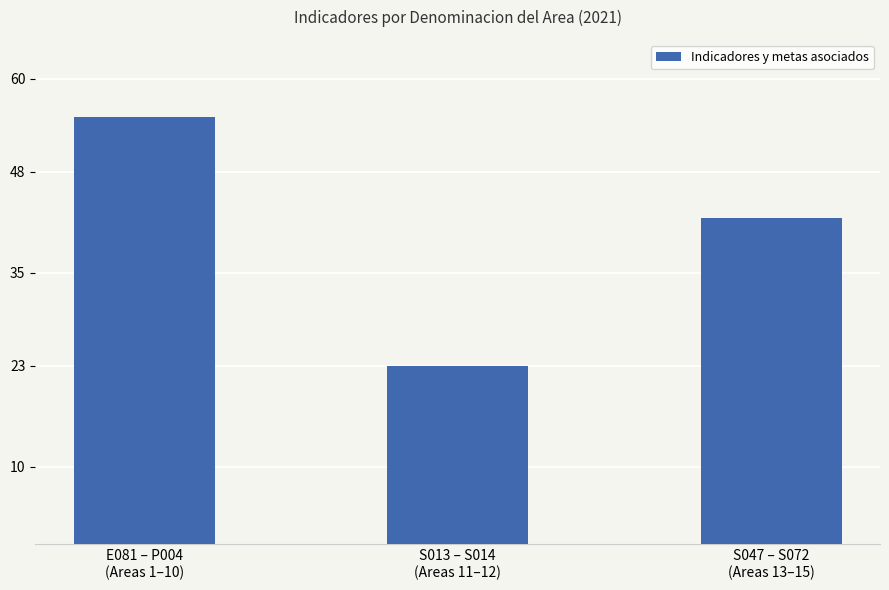

Where is the data nearest to the value 39?

S047 – S072
(Areas 13–15)